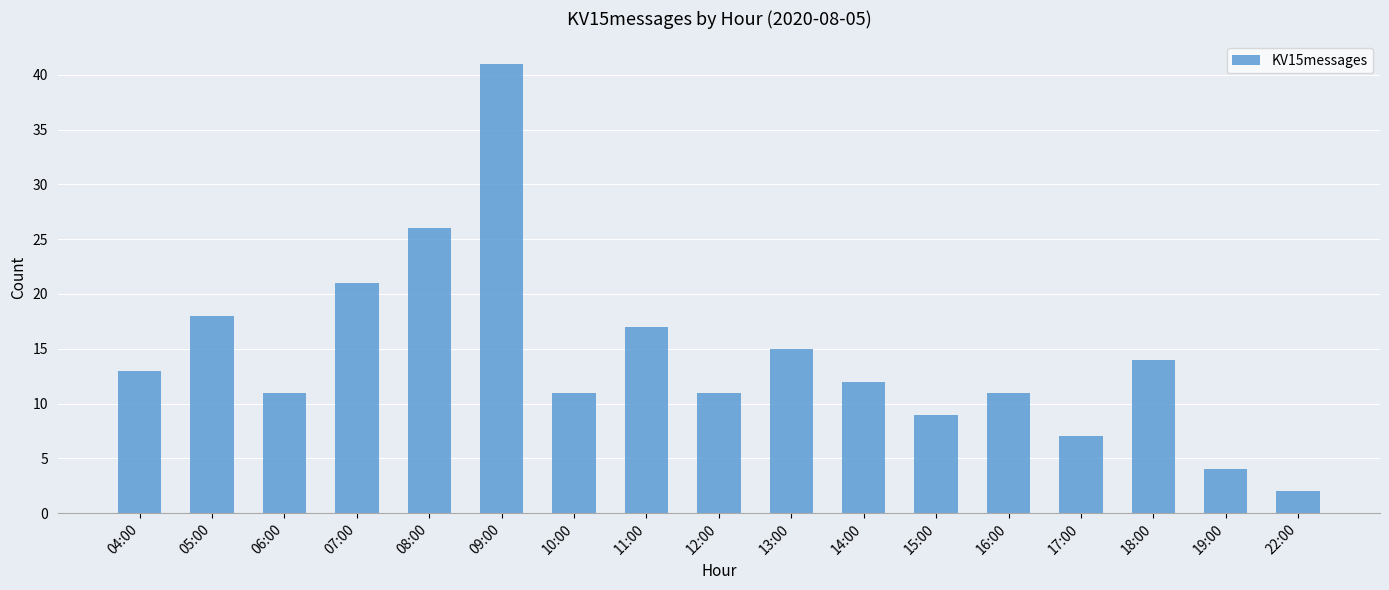

What is the difference between the values at 15:00 and 11:00?

8